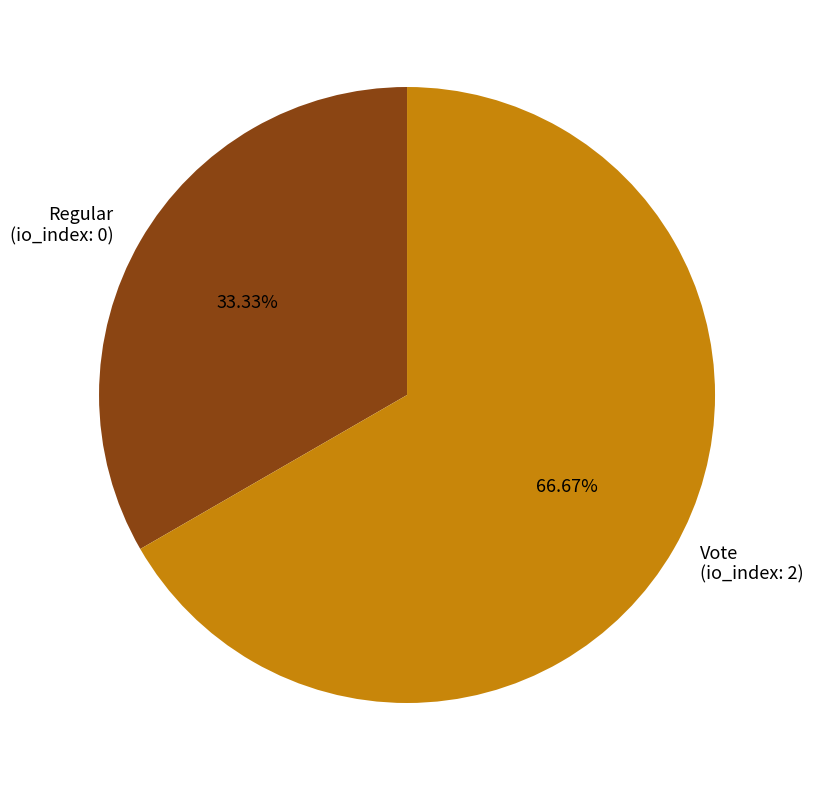

Is the sum of Vote (io_index: 2) and Regular (io_index: 0) greater than half?

Yes